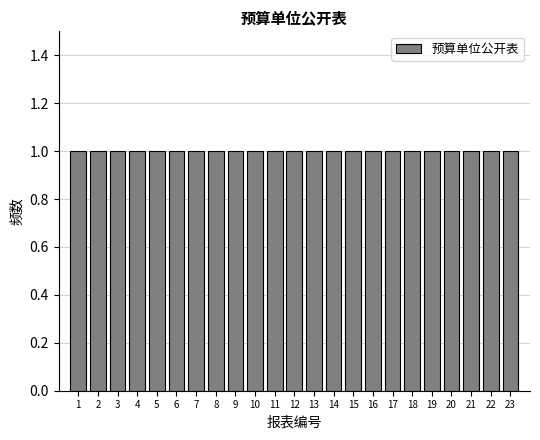

What is the height of the bar covering 0.5 to 1.5 on the x-axis? The values are not printed on the chart, so give them approximately, as read against the axis.

1